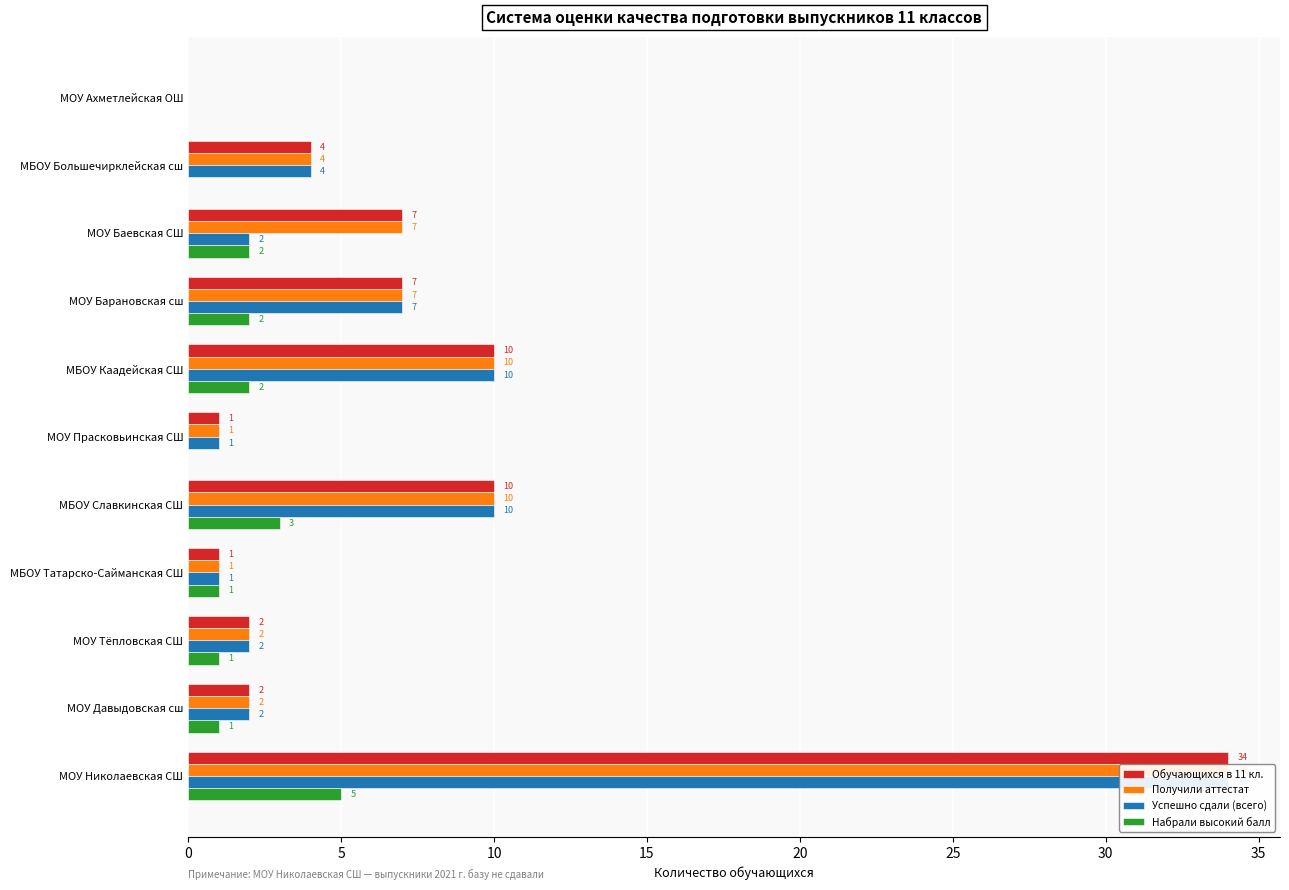

What is the value of the Обучающихся в 11 кл. bar at the 10th from the left?

2